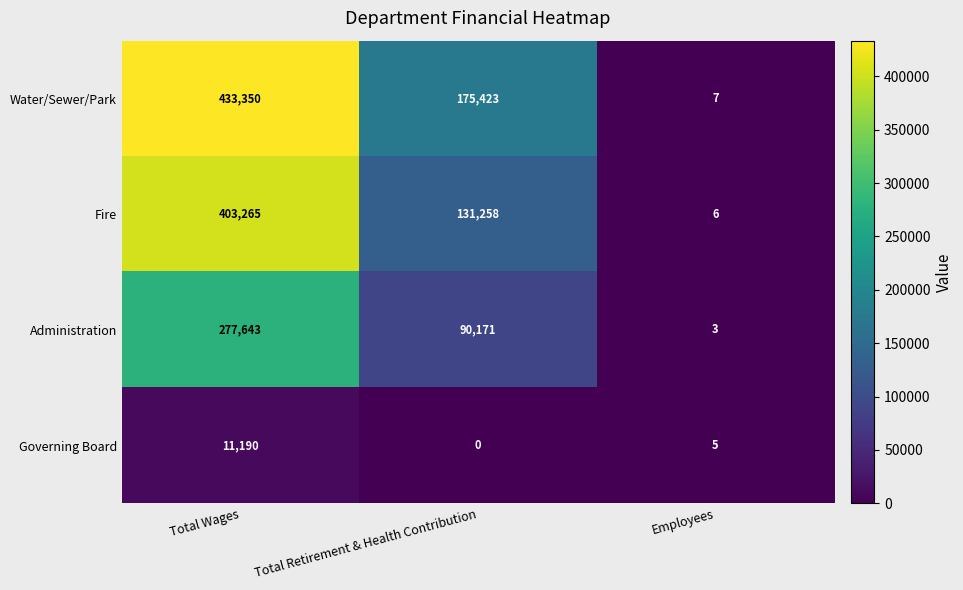

Reading right to left, what are all the values shown in this chart?

Water/Sewer/Park: 7	175423	433350
Fire: 6	131258	403265
Administration: 3	90171	277643
Governing Board: 5	0	11190